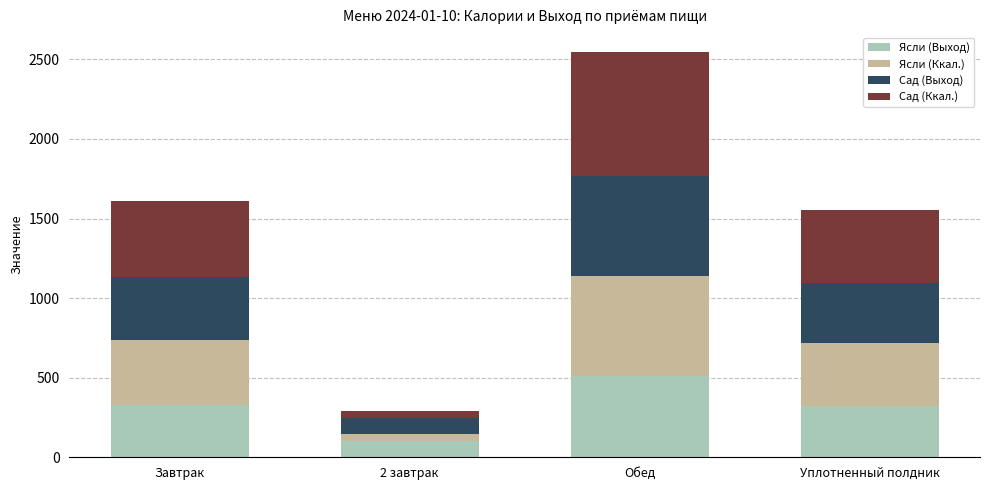

How many distinct data groups are displayed?

4